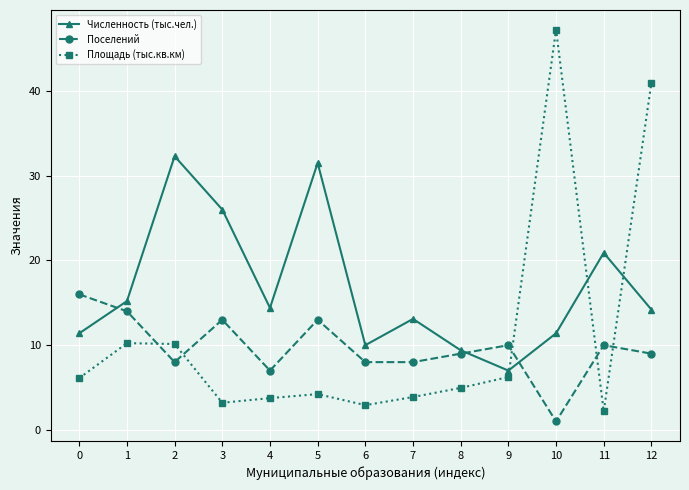

Does the chart display data point markers on the line(s)?

Yes